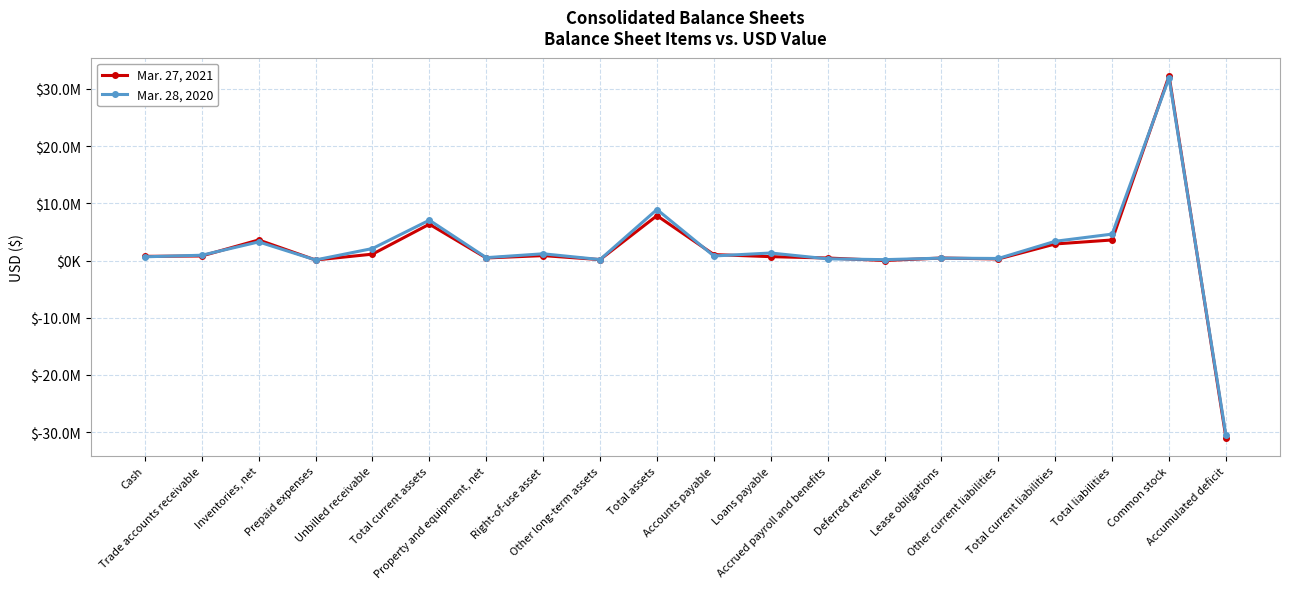

Where is the first local maximum for Mar. 28, 2020?

Inventories, net